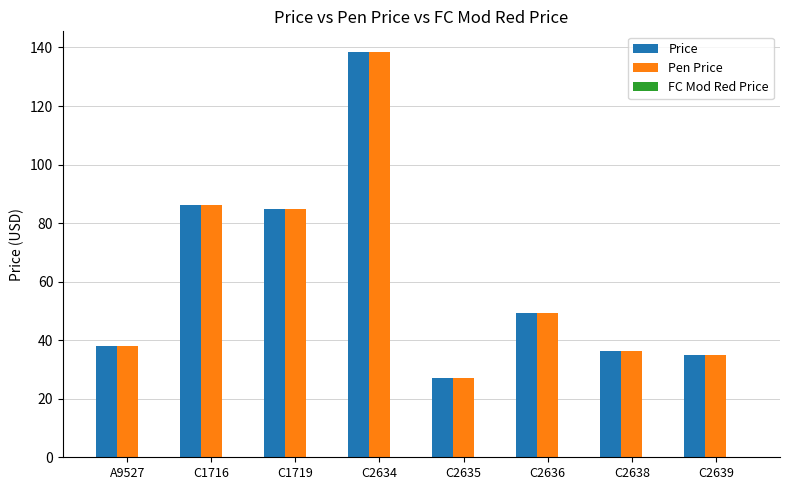

What is the difference between the second highest and second lowest values in the Price series?

51.3